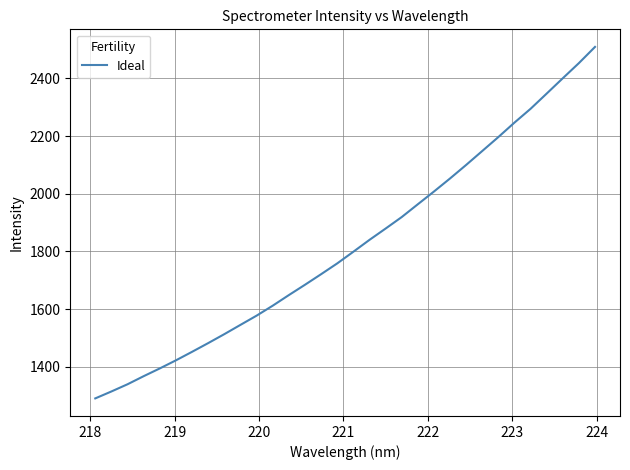

What is the minimum value shown in the chart?

1290.2